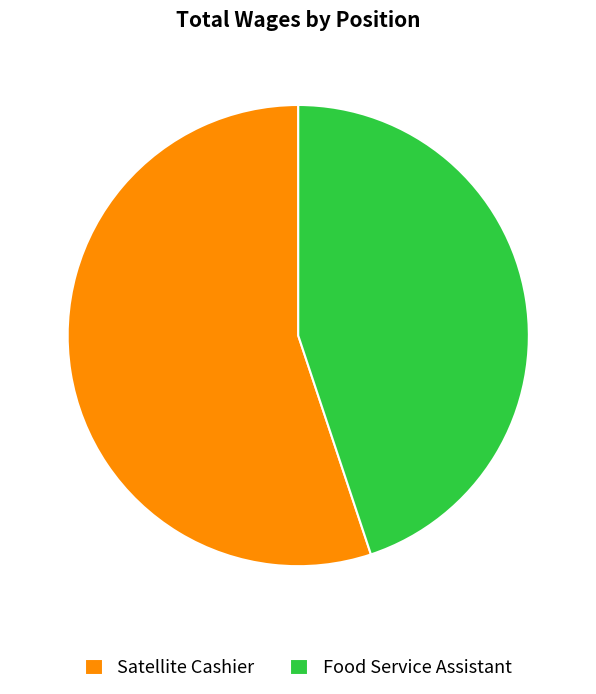

Which slice represents more than half of the pie?

Satellite Cashier